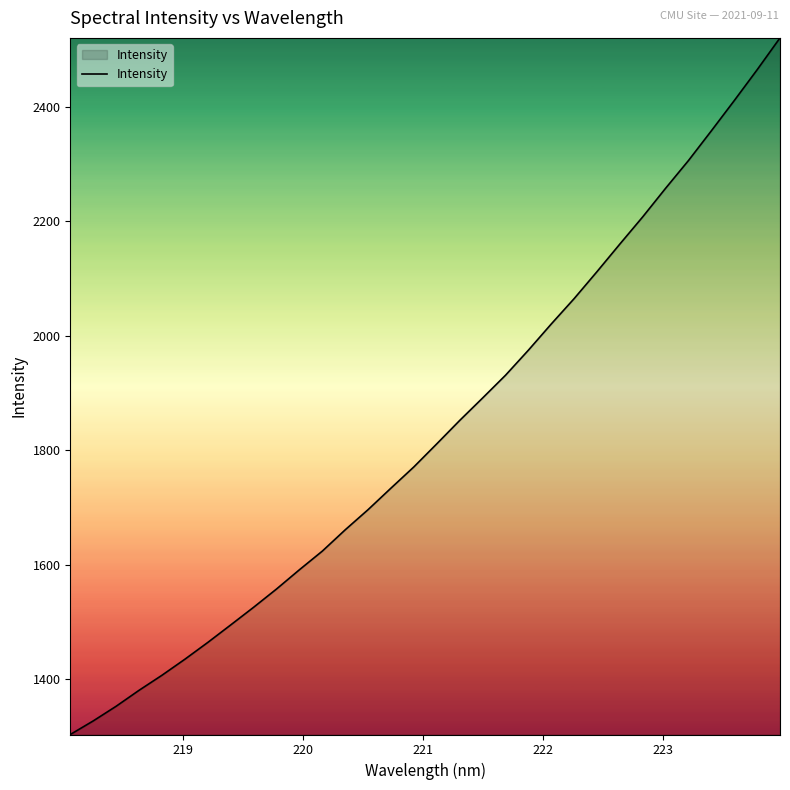

What is the greatest value displayed?

2520.0